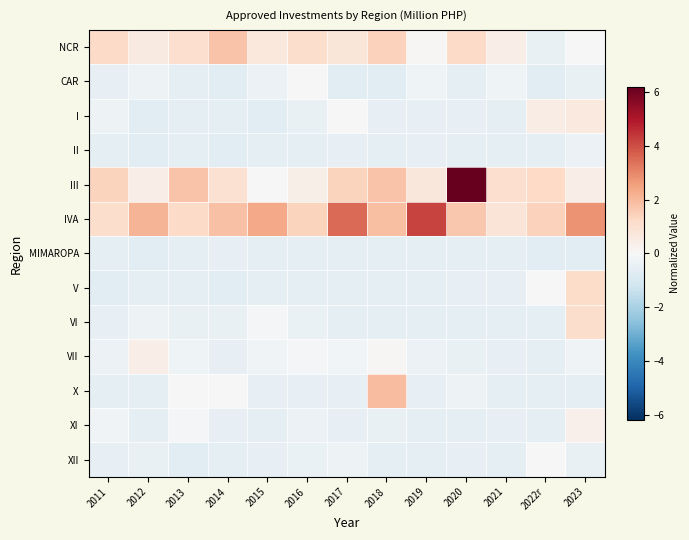

At which category is the sum across all series the highest?

2020